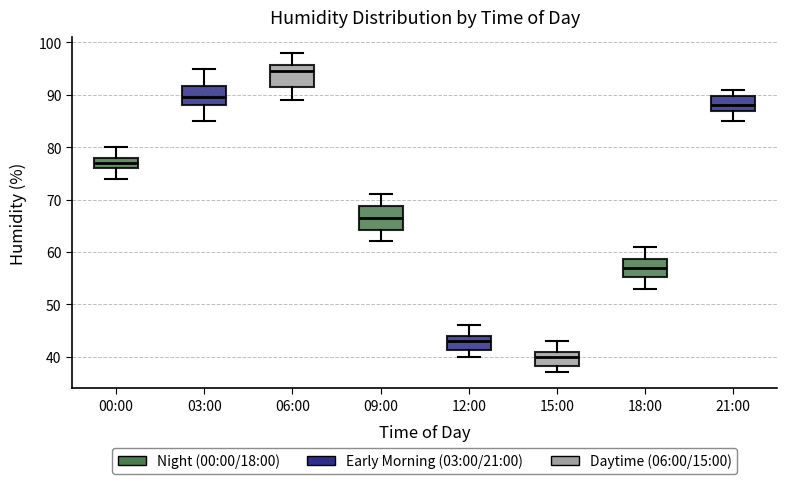

Which box's median line is the lowest?

15:00